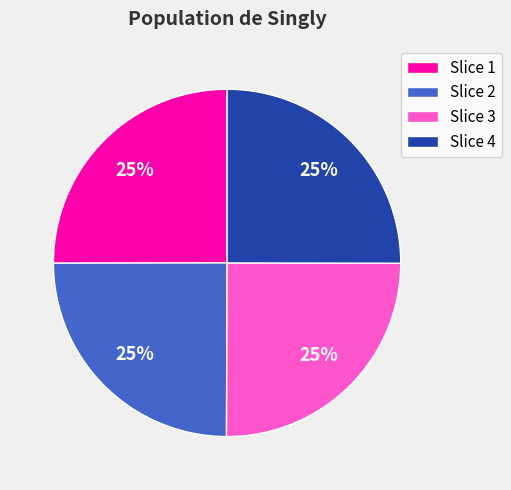

How many slices are in this pie chart?

4